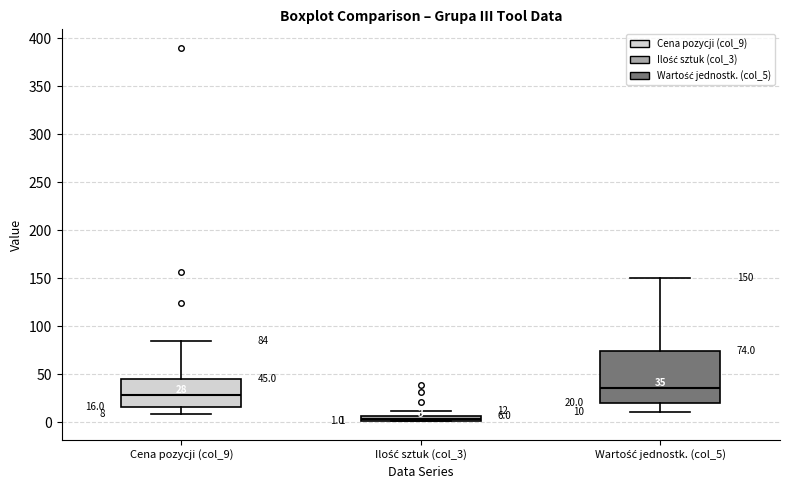

Which box's median line is the highest?

Wartość jednostk. (col_5)